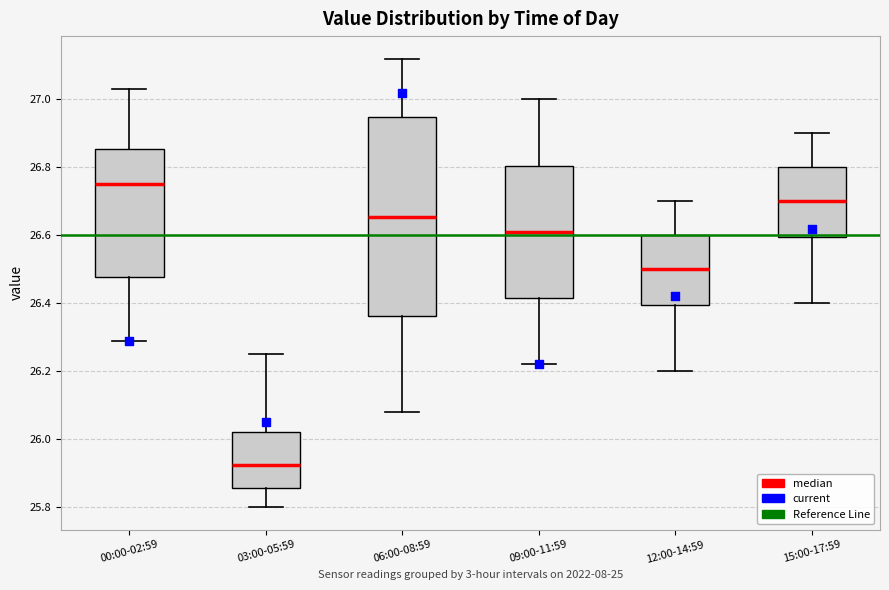

Which box is the tallest, from its lower edge to its upper edge?

06:00-08:59